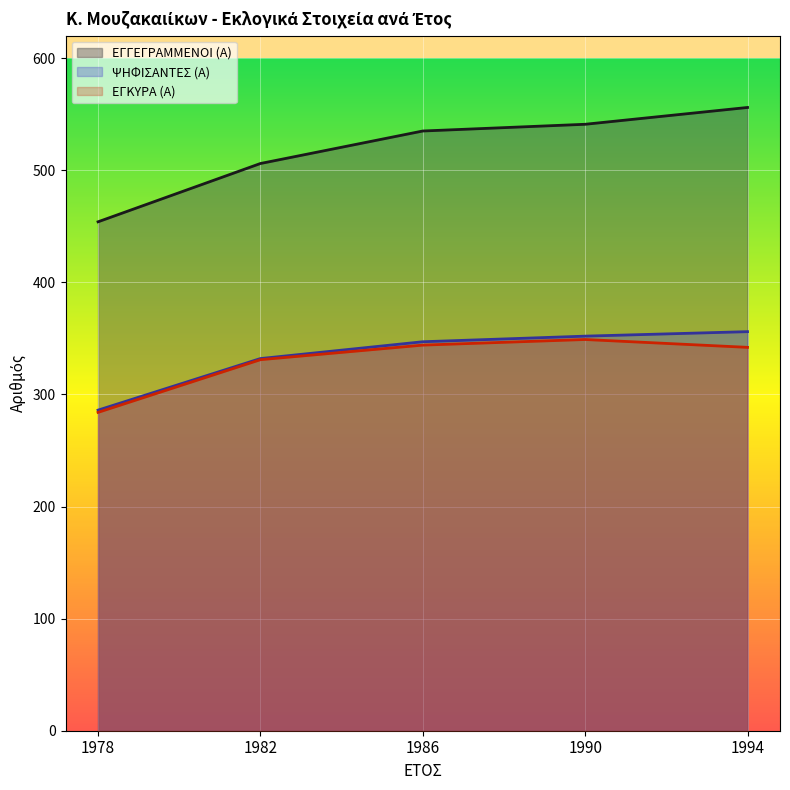

Between 1982 and 1986, which series saw the biggest shift?

ΕΓΓΕΓΡΑΜΜΕΝΟΙ (Α)